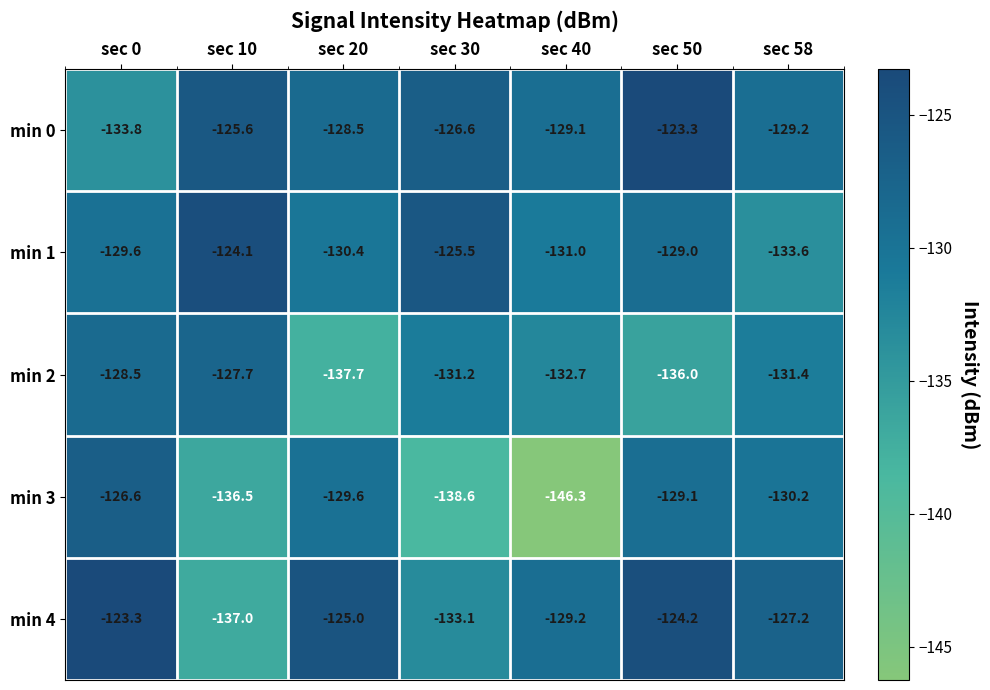

What is the difference between the maximum and minimum values in the min 2 series?

10.0